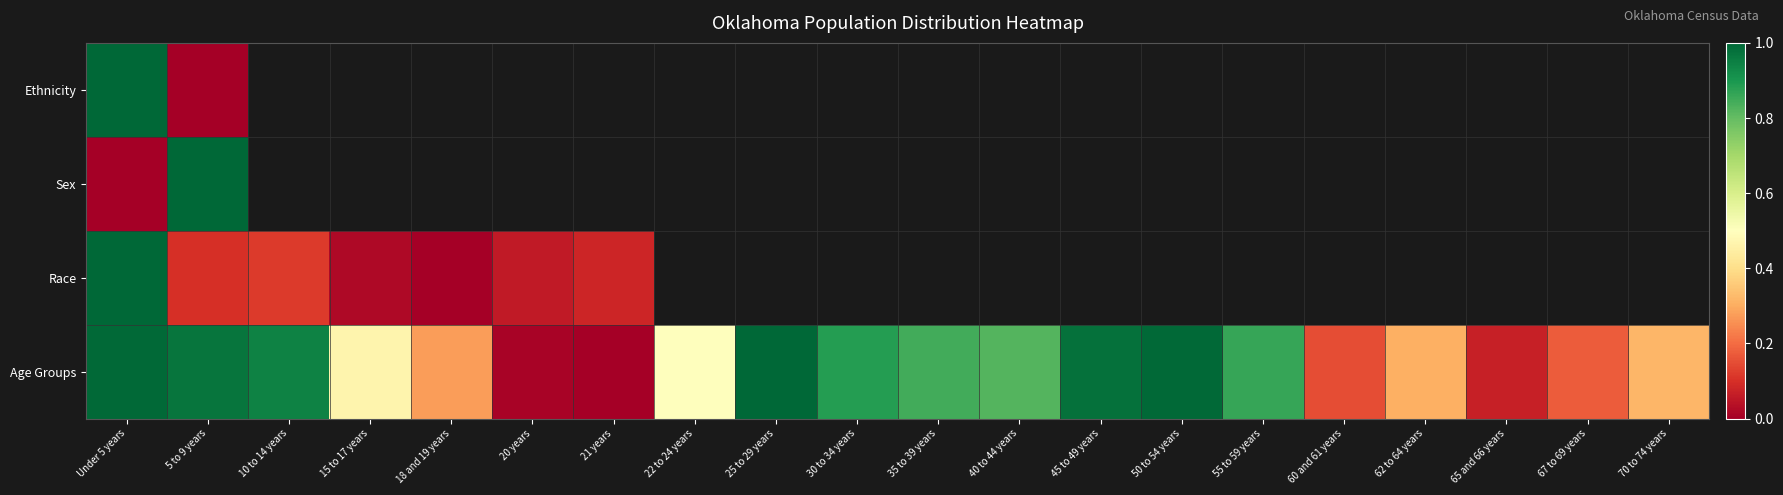

What is the difference between the maximum and minimum values in the Ethnicity series?

1.0